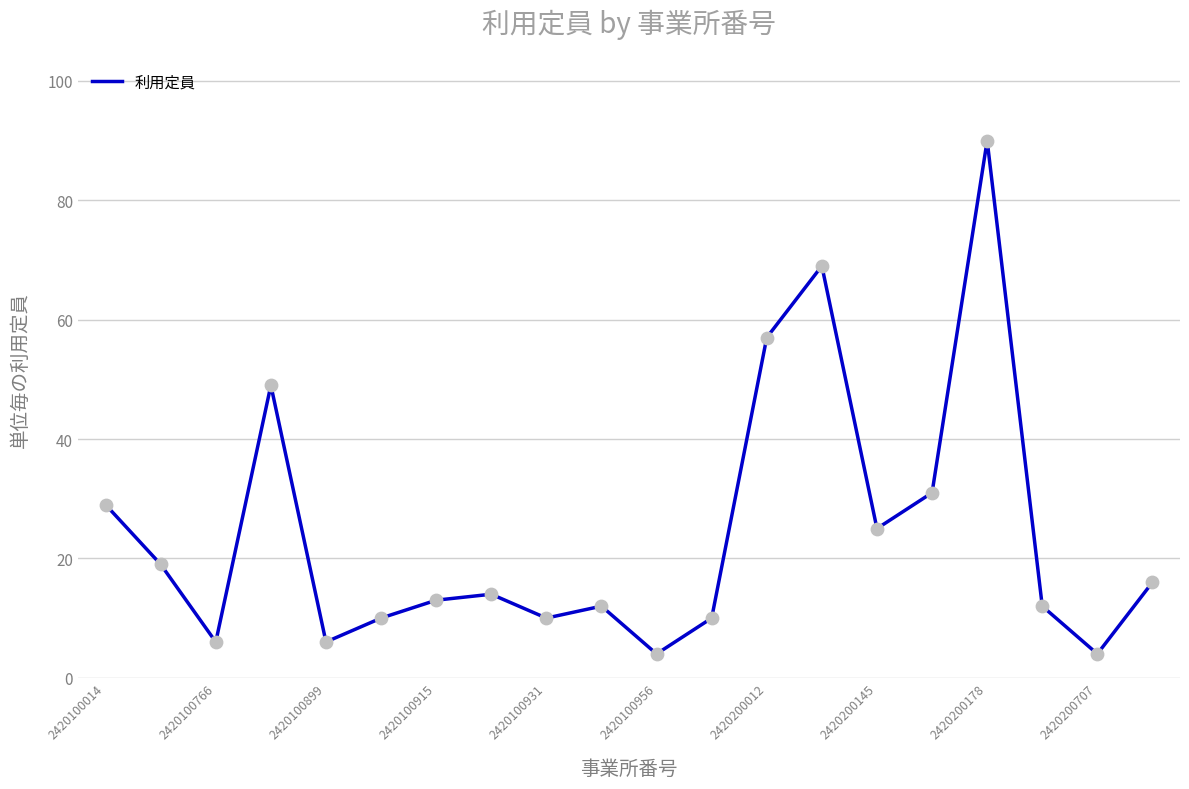

What is the difference between the maximum and minimum values?

86